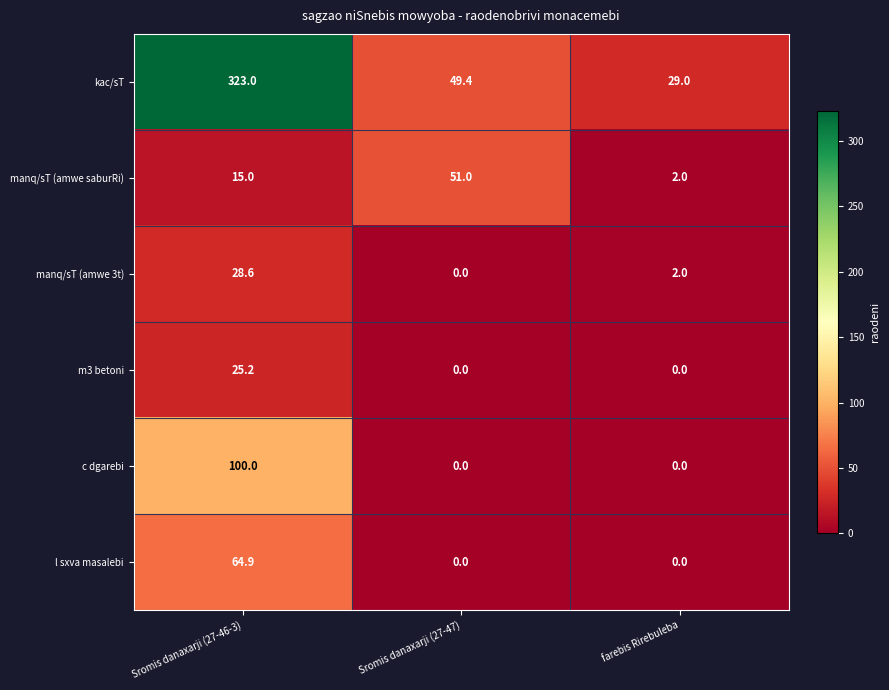

Which series has the widest spread of values?

kac/sT